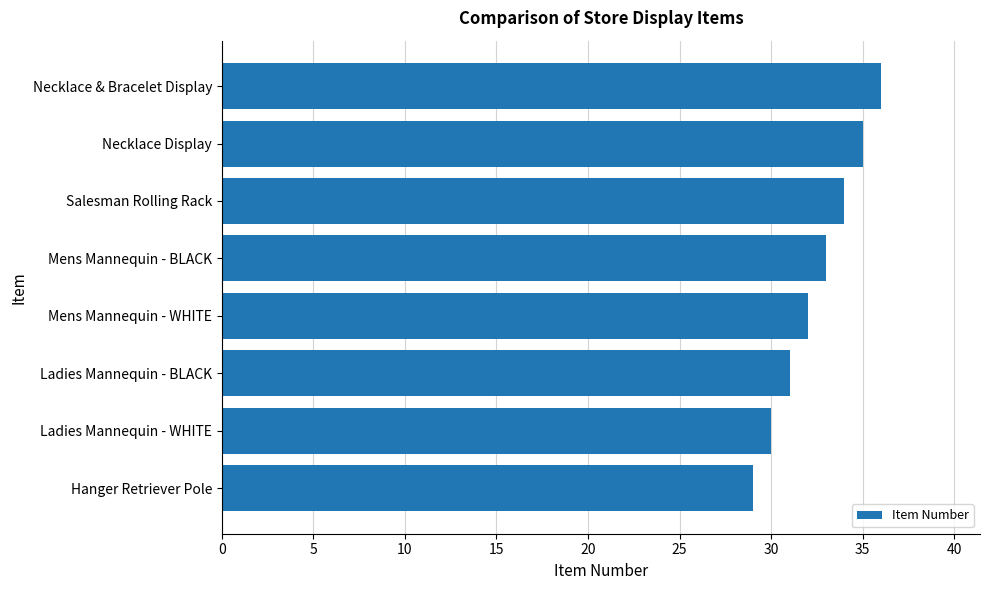

Does the chart contain any negative values?

No